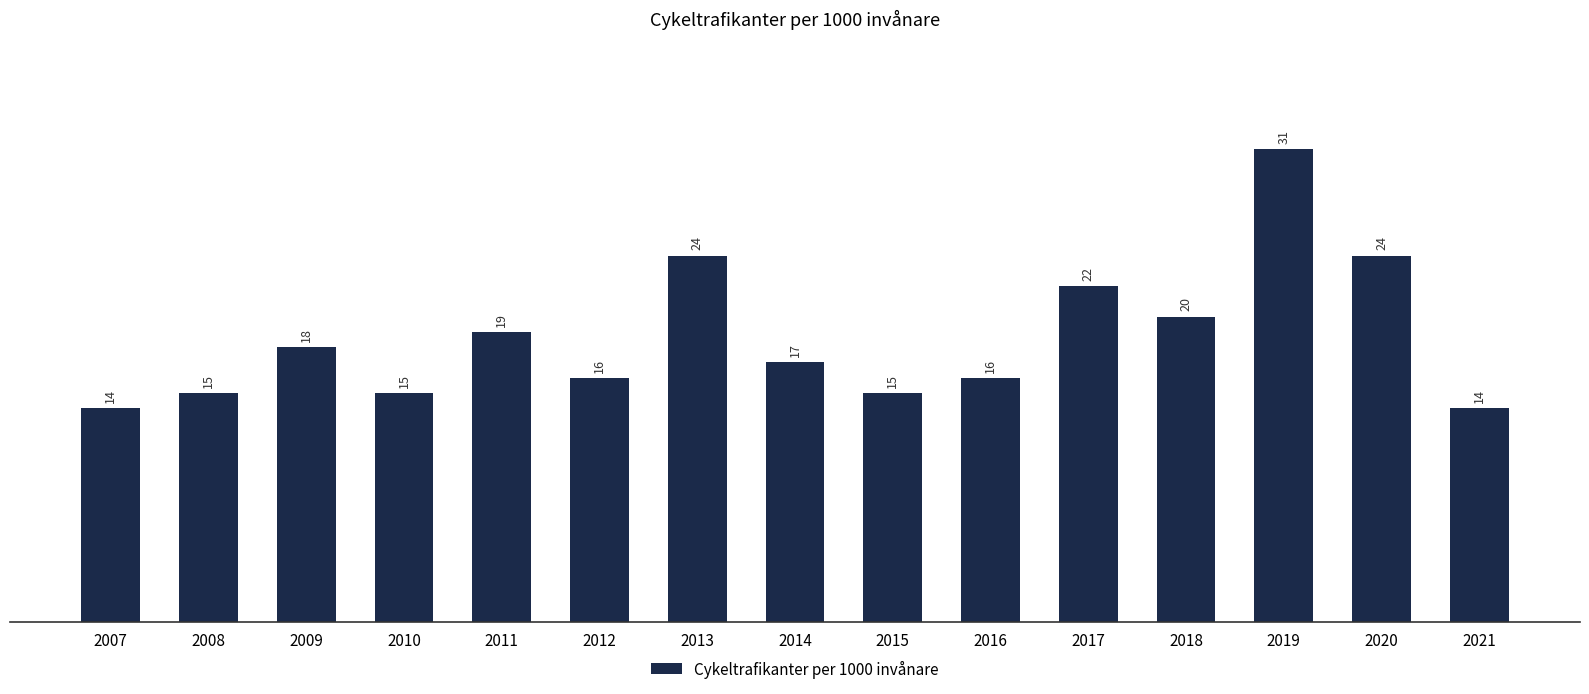

What is the sum of the values at 2016 and 2013?

40